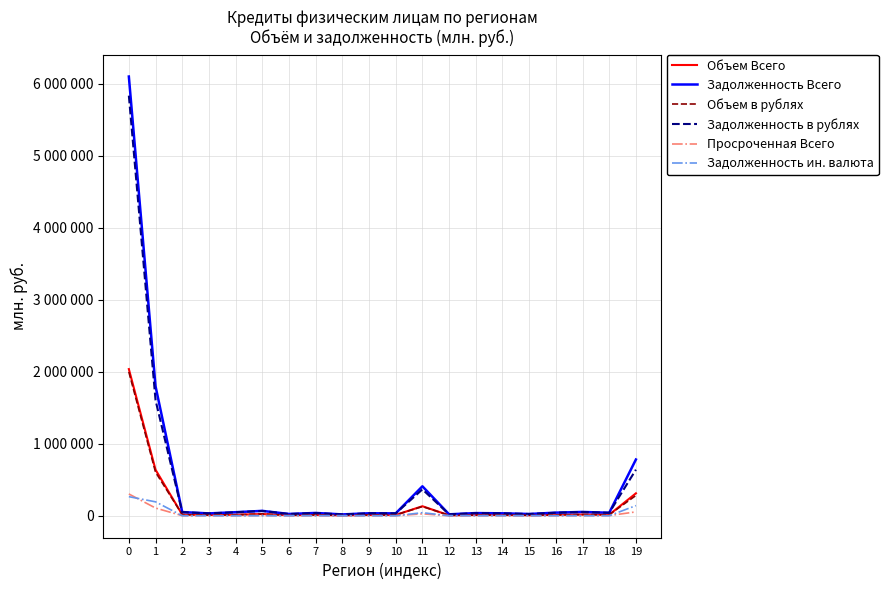

Which series changed the most between 3 and 12?

Задолженность в рублях